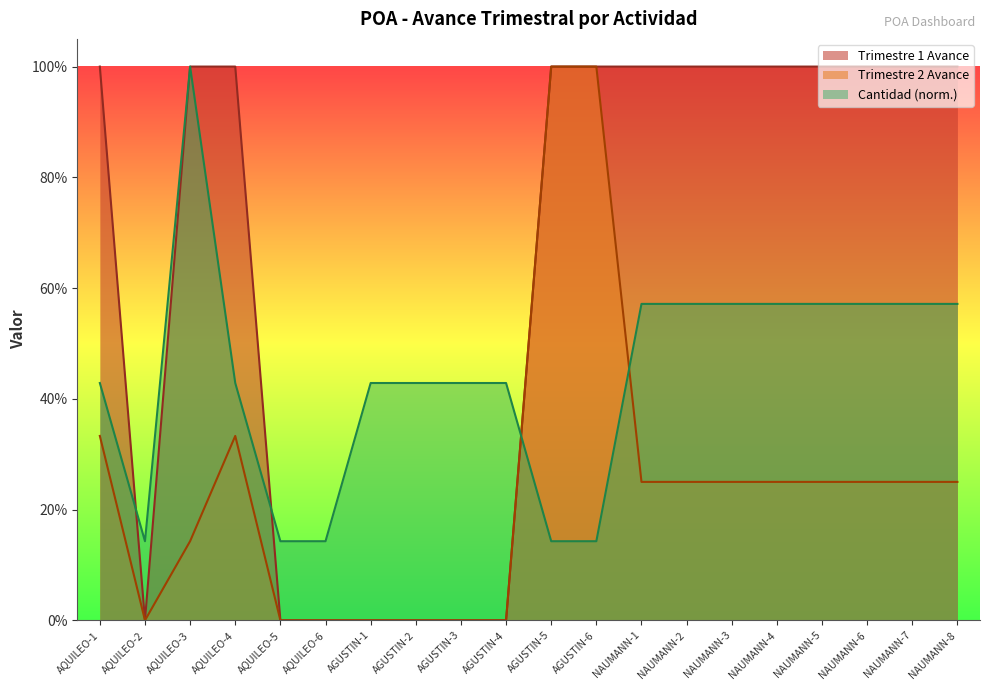

Which series has the widest spread of values?

Trimestre 1 Avance